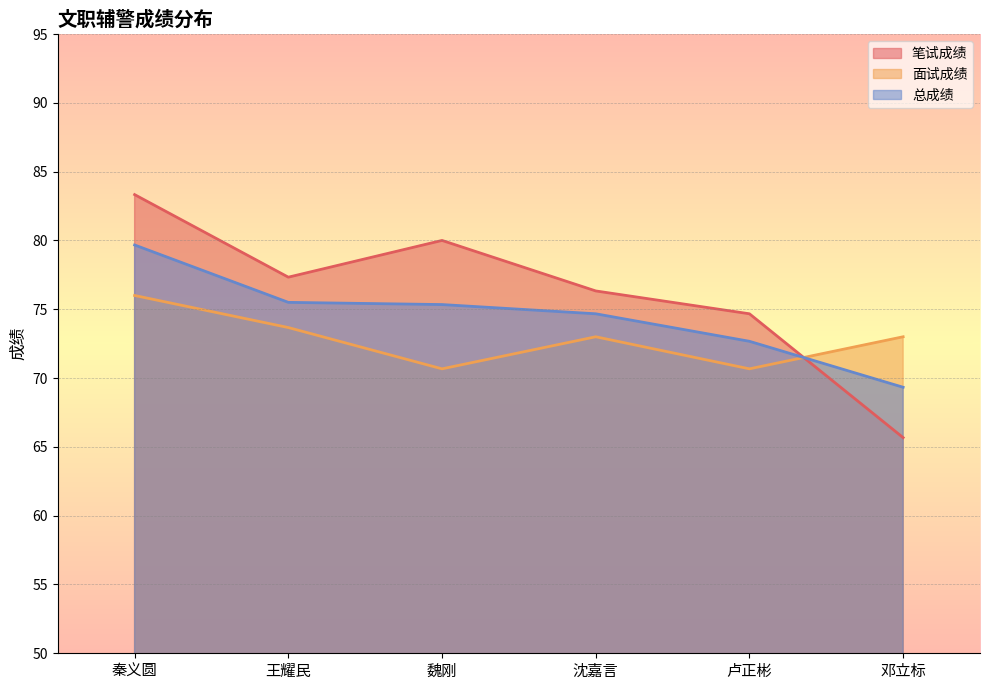

In 笔试成绩, how many points are higher than both neighbors (excluding endpoints)?

1